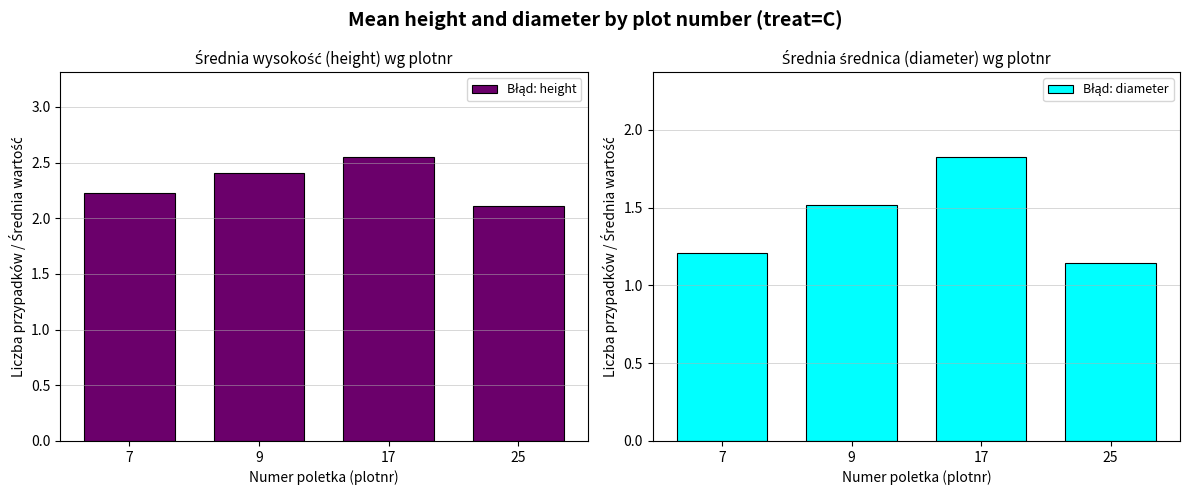

What is the sum of all Błąd: diameter values?

5.7